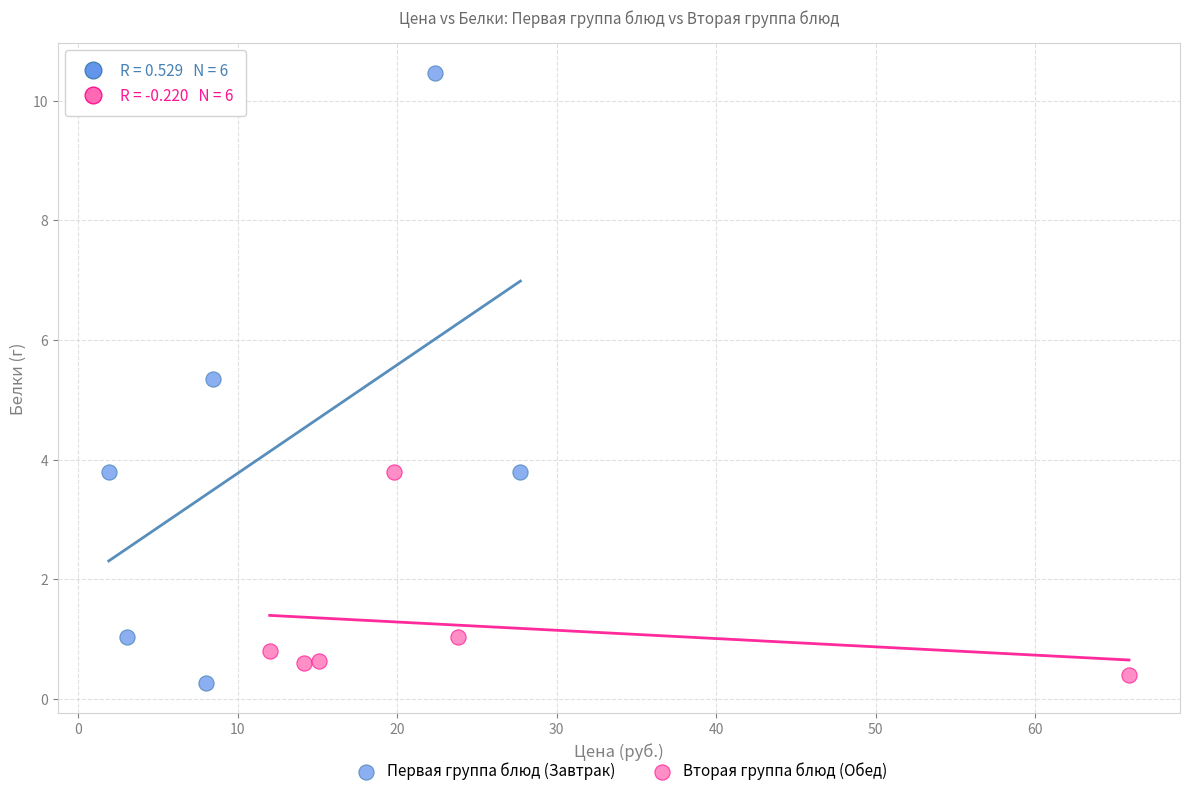

Which series contains the highest Y value?

Первая группа блюд (Завтрак)